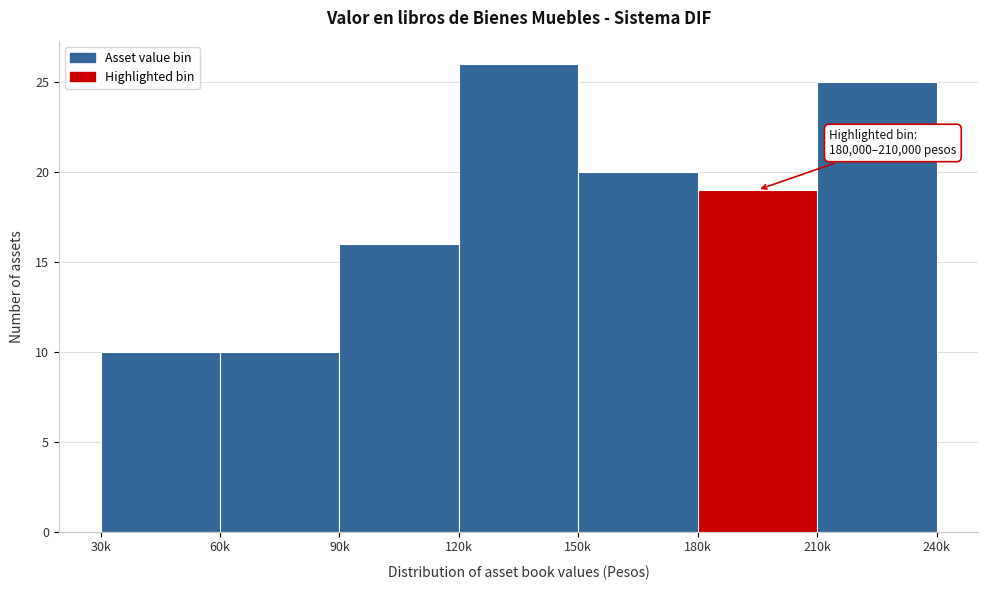

Reading left to right, what are all the values shown in this chart?

30k=10	60k=10	90k=16	120k=26	150k=20	180k=19	210k=25